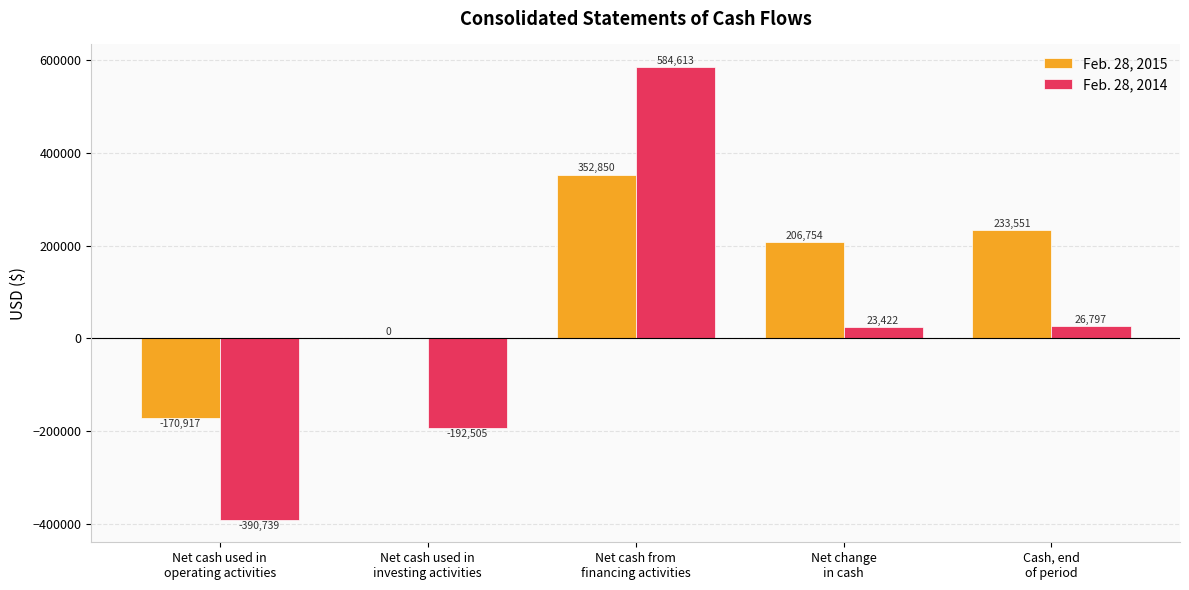

Which series has the largest range (max minus min)?

Feb. 28, 2014